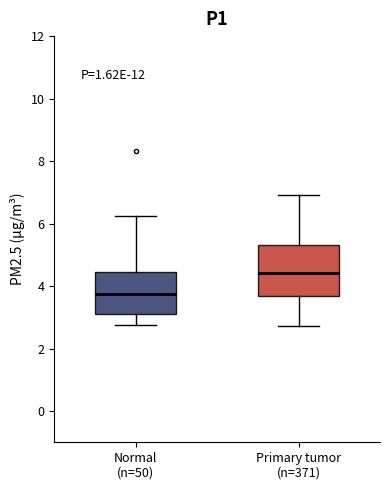

Where is the lower edge of the box for Normal (n=50) on the y-axis? The values are not printed on the chart, so give them approximately, as read against the axis.

3.0